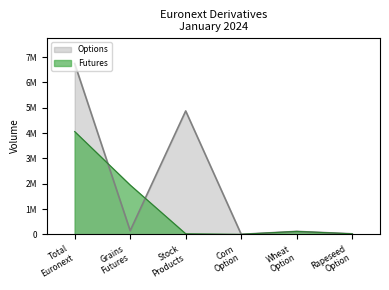

True or false: Options has more than 2 interior local peaks.

False